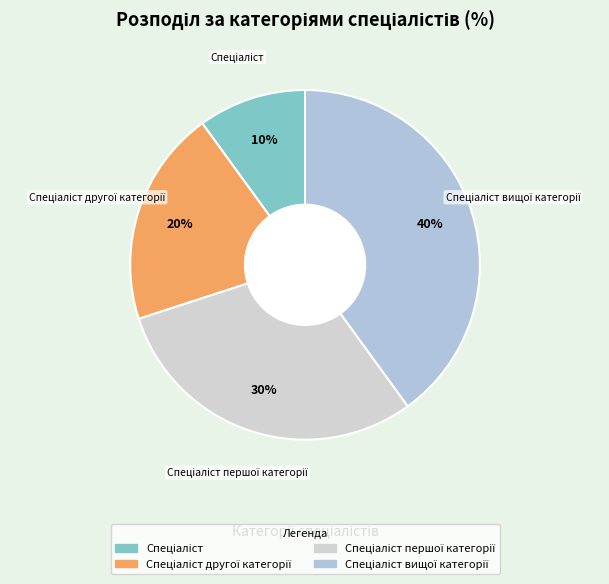

How many slices are in this pie chart?

4